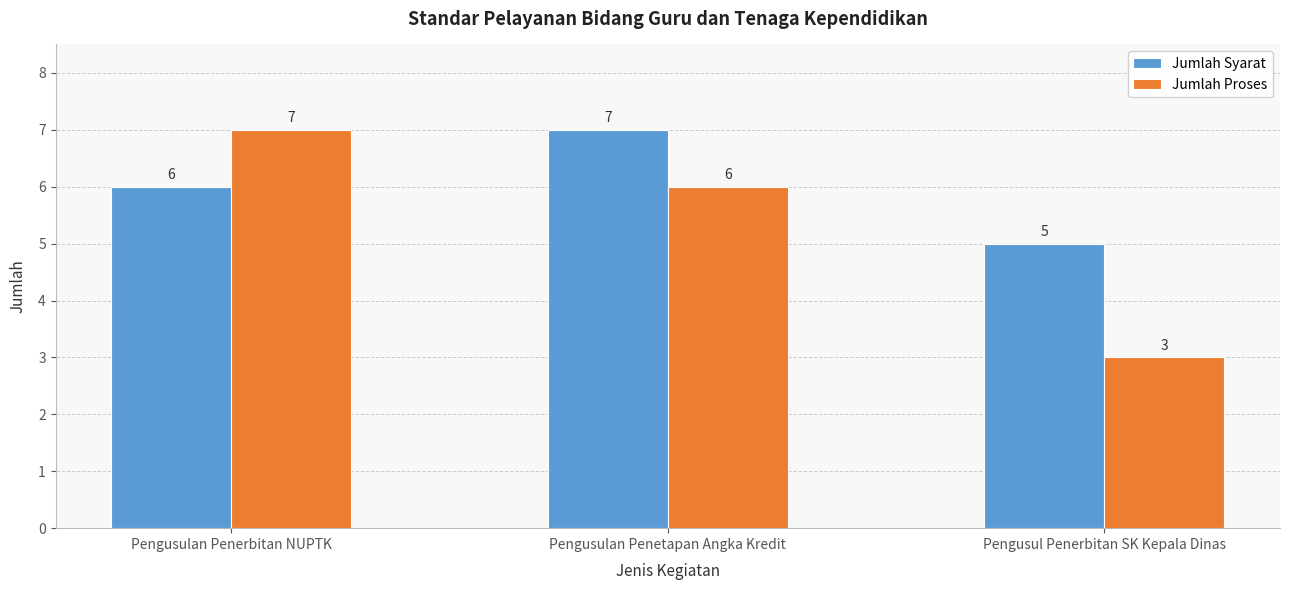

At how many categories does at least one series exceed 3?

3